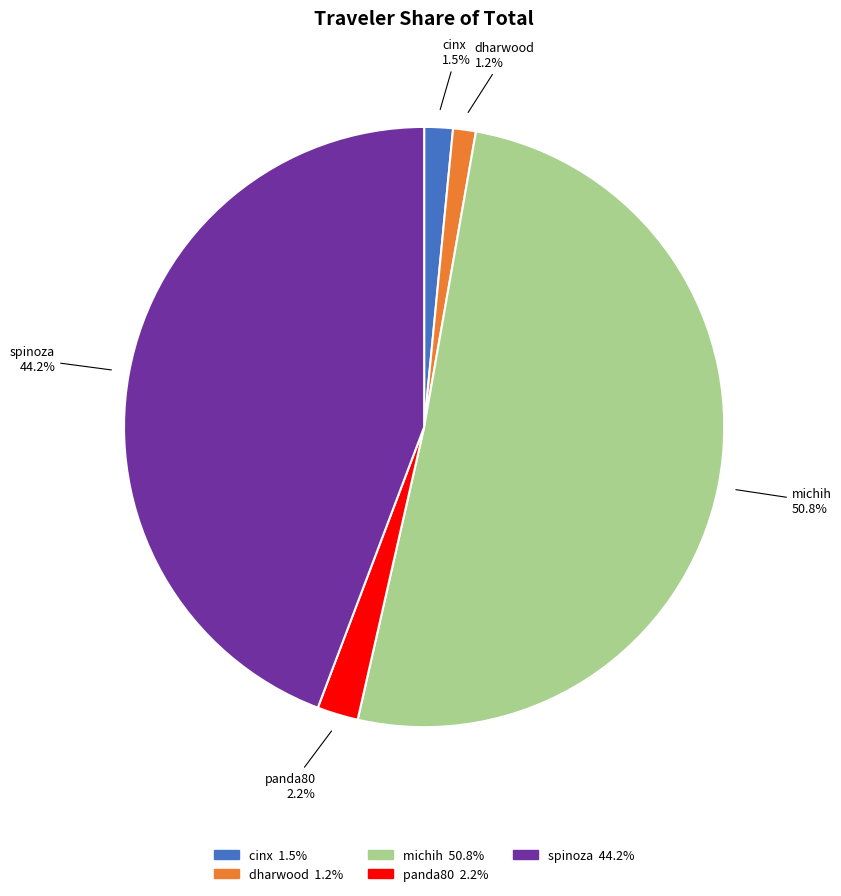

To the nearest percent, what percentage of the pie is michih?

51%